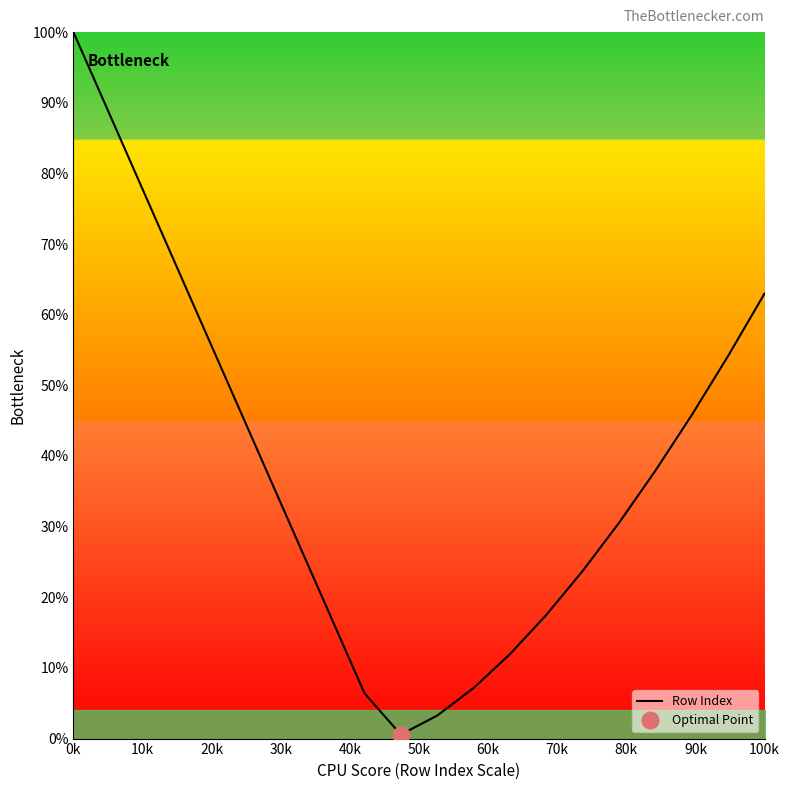

What is the highest value of the Row Index series?

100.0